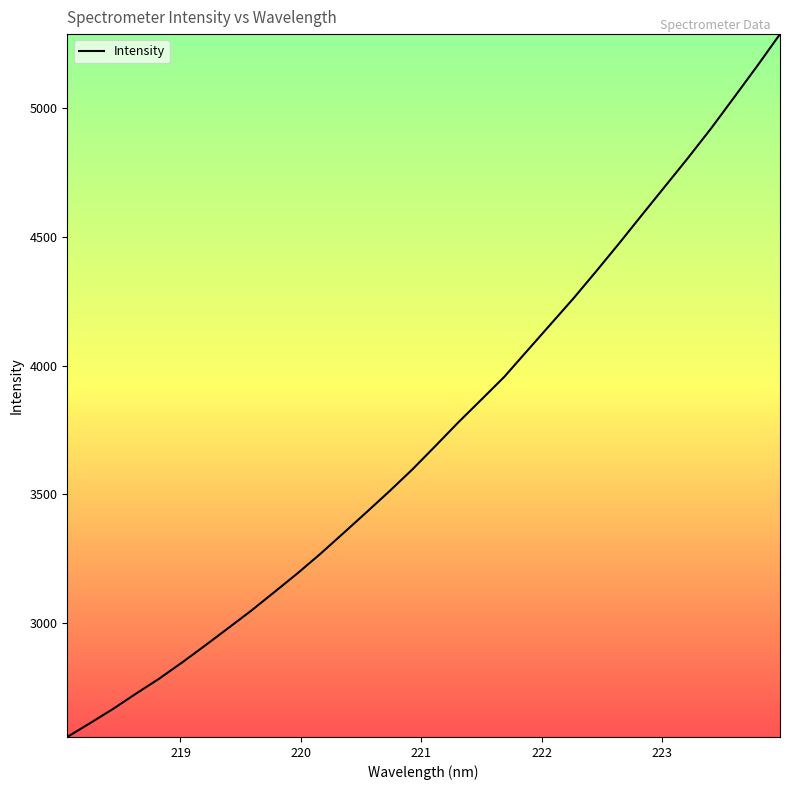

What is the smallest value displayed?

2557.9